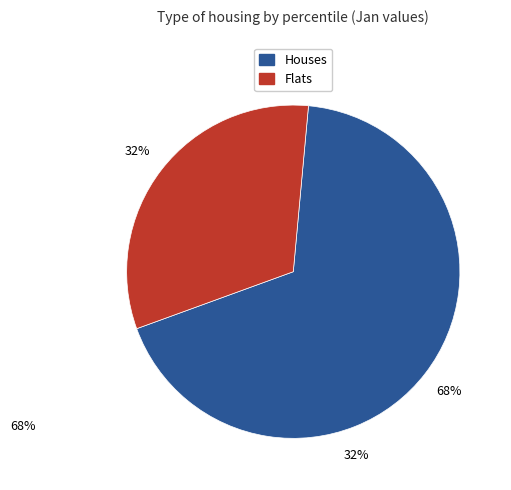

Is there a majority slice in this chart?

Yes